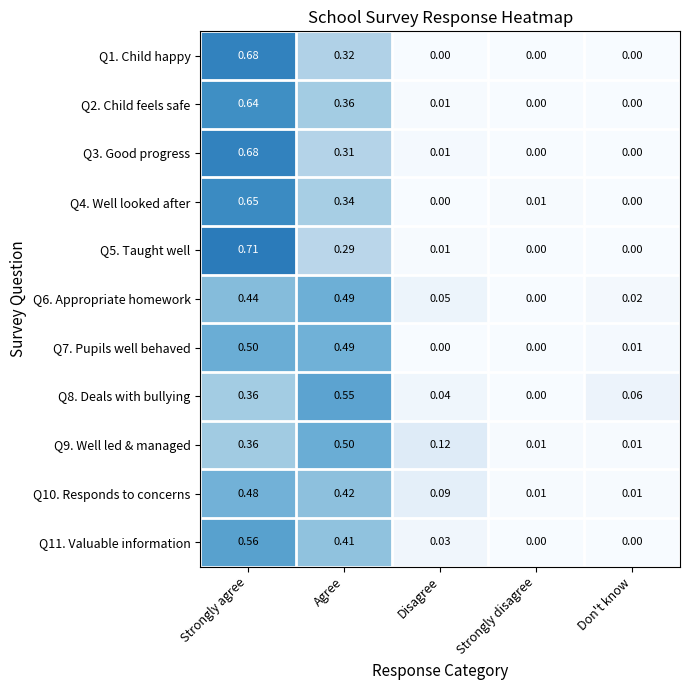

How many data points does each series have?

5